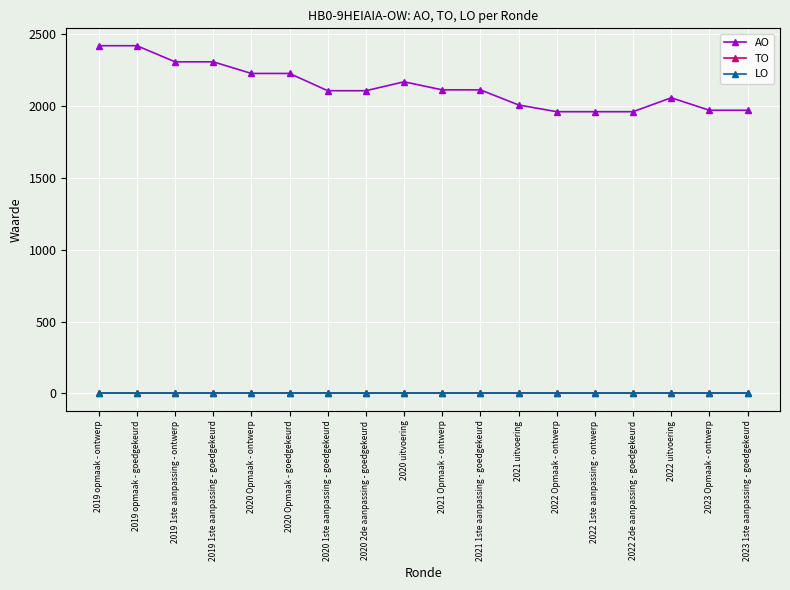

True or false: TO has a value of 0 at 2022 2de aanpassing - goedgekeurd.

True